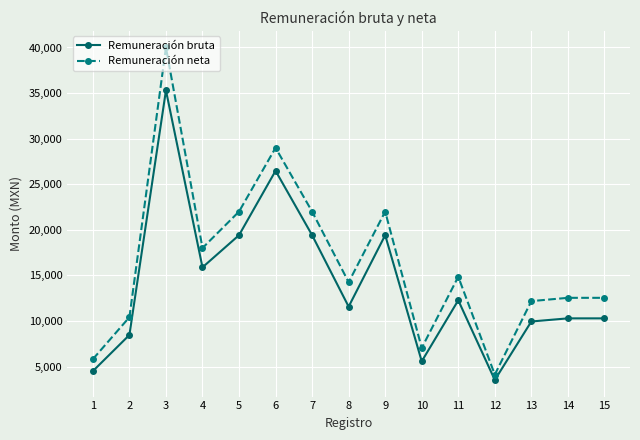

The Remuneración bruta series shows 12267.9 at 11. True or false?

True